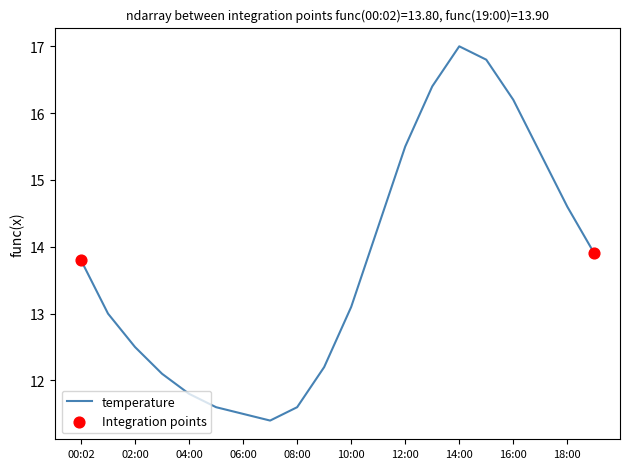

What is the difference between the maximum and minimum values?

5.6